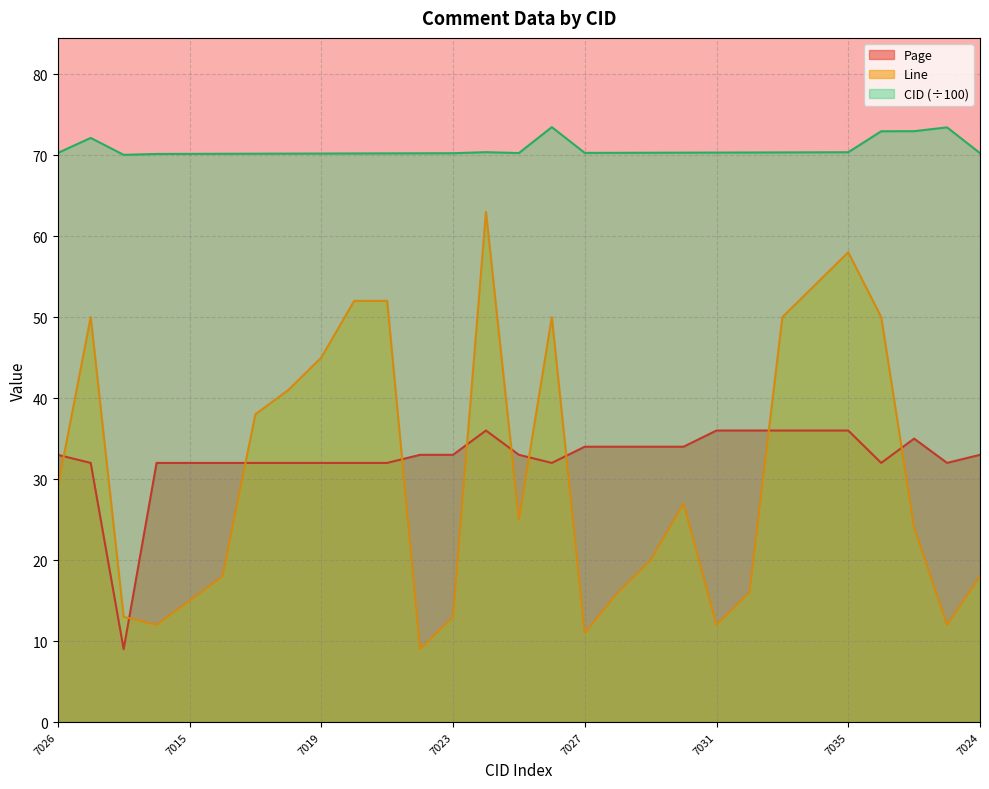

Reading left to right, what are all the values shown in this chart?

Page: 7026=33.0	7212=32.0	7003=9.0	7014=32.0	7015=32.0	7016=32.0	7017=32.0	7018=32.0	7019=32.0	7020=32.0	7021=32.0	7022=33.0	7023=33.0	7036=36.0	7025=33.0	7345=32.0	7027=34.0	7028=34.0	7029=34.0	7030=34.0	7031=36.0	7032=36.0	7033=36.0	7034=36.0	7035=36.0	7294=32.0	7295=35.0	7342=32.0	7024=33.0
Line: 7026=29.0	7212=50.0	7003=13.0	7014=12.0	7015=15.0	7016=18.0	7017=38.0	7018=41.0	7019=45.0	7020=52.0	7021=52.0	7022=9.0	7023=13.0	7036=63.0	7025=25.0	7345=50.0	7027=11.0	7028=16.0	7029=20.0	7030=27.0	7031=12.0	7032=16.0	7033=50.0	7034=54.0	7035=58.0	7294=50.0	7295=24.0	7342=12.0	7024=18.0
CID: 7026=70.3	7212=72.1	7003=70.0	7014=70.1	7015=70.2	7016=70.2	7017=70.2	7018=70.2	7019=70.2	7020=70.2	7021=70.2	7022=70.2	7023=70.2	7036=70.4	7025=70.2	7345=73.5	7027=70.3	7028=70.3	7029=70.3	7030=70.3	7031=70.3	7032=70.3	7033=70.3	7034=70.3	7035=70.3	7294=72.9	7295=73.0	7342=73.4	7024=70.2